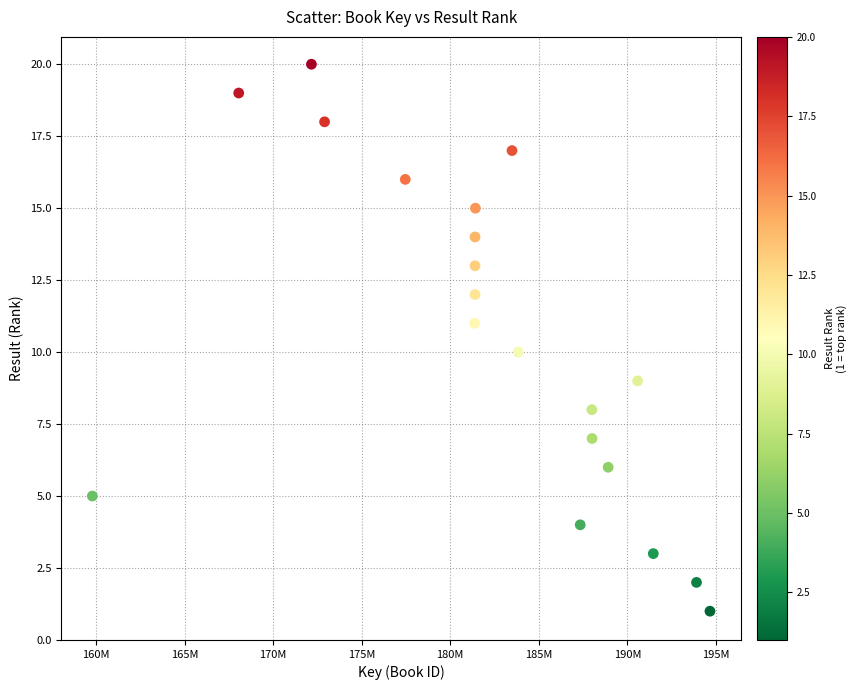

What is the range of X values (max minus min)?

34871318